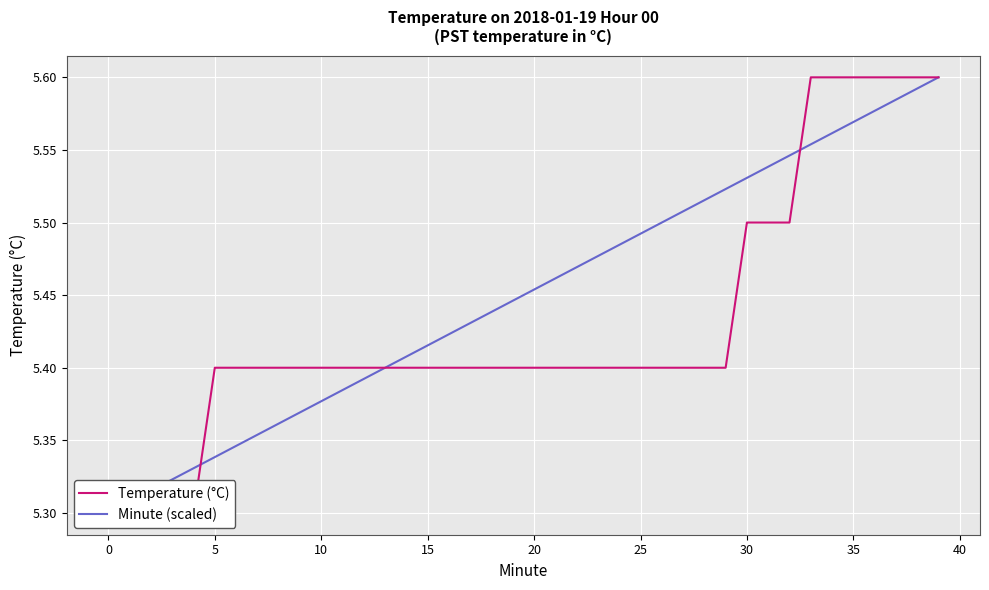

What is the sum of the Minute (scaled) values at 27 and 22?

11.0